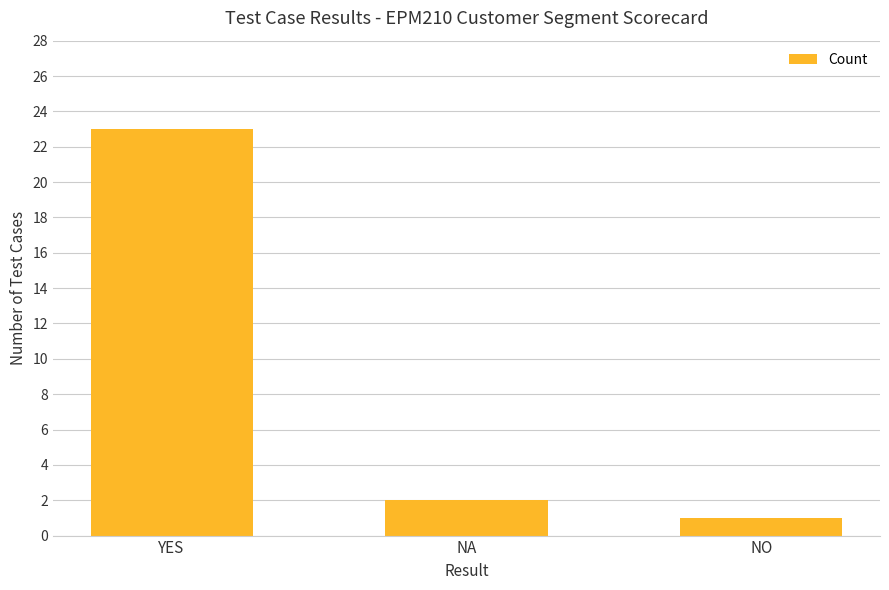

Rank the categories by value from lowest to highest.

NO, NA, YES